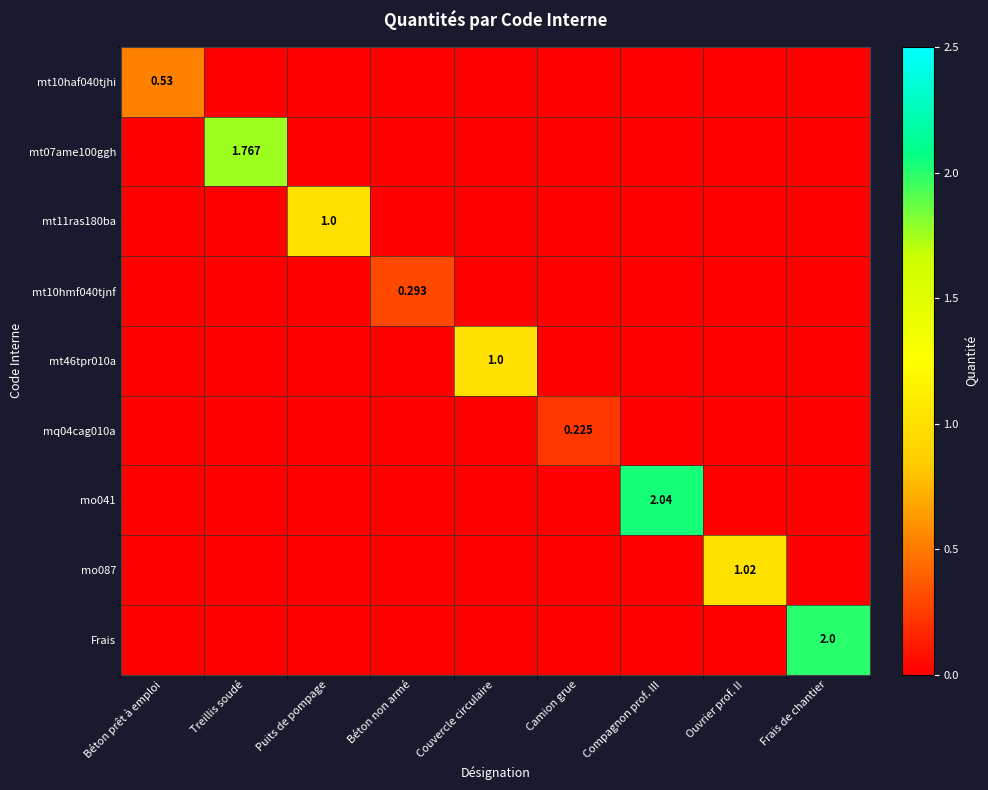

The mt07ame100ggh series shows -1.1 at Béton non armé. True or false?

False